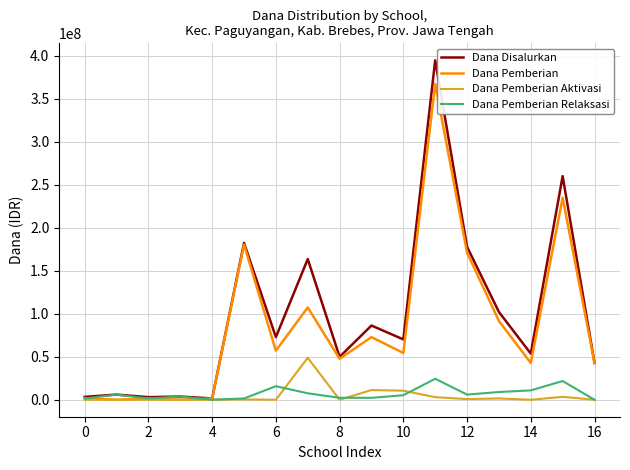

List the series in order of their peak value, highest first.

Dana Disalurkan, Dana Pemberian, Dana Pemberian Aktivasi, Dana Pemberian Relaksasi